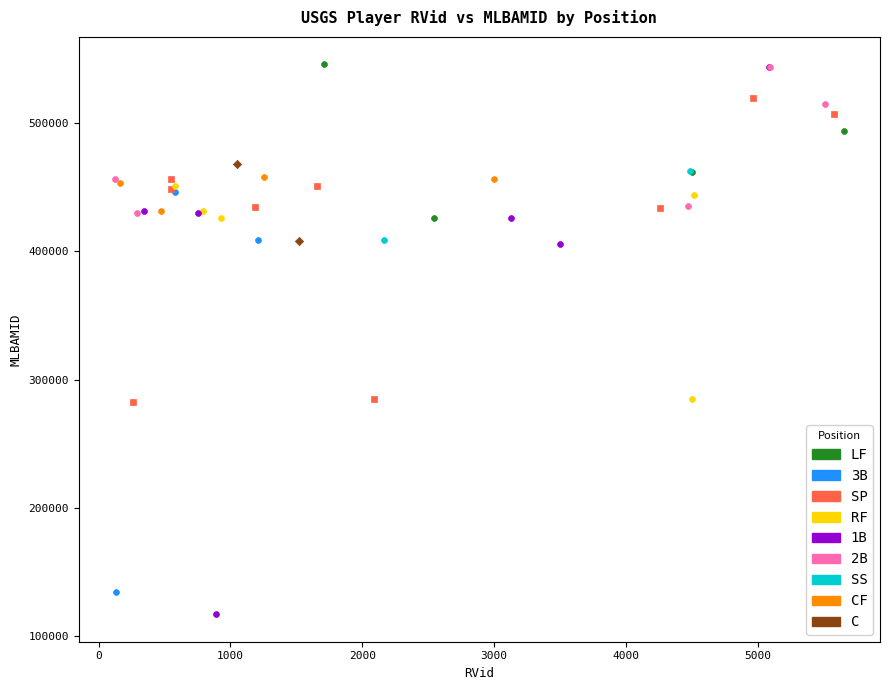

What are all the series names shown in the legend?

LF, 3B, SP, RF, 1B, 2B, SS, CF, C